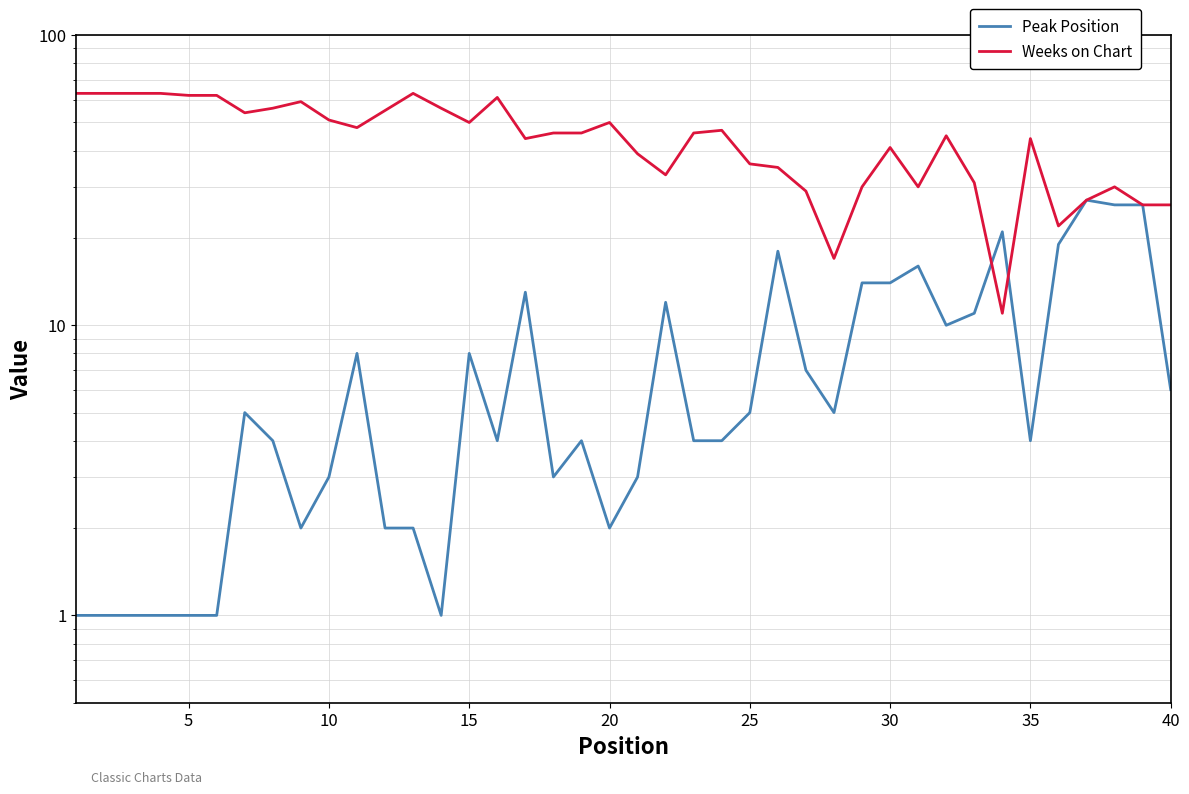

How many lines are shown in the chart?

2